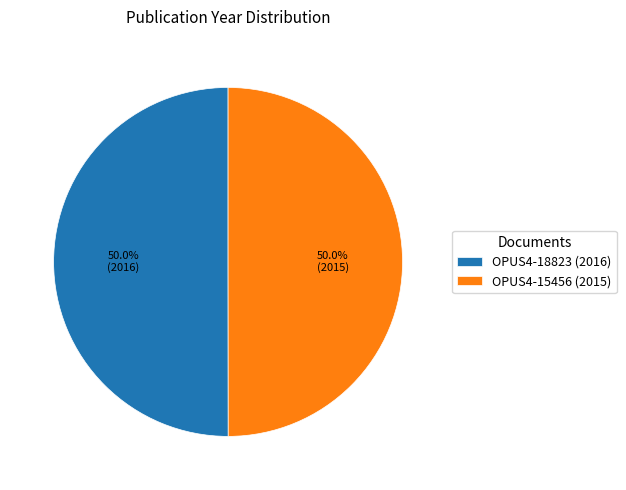

What percentage is the OPUS4-18823 slice, to the nearest percent?

50%